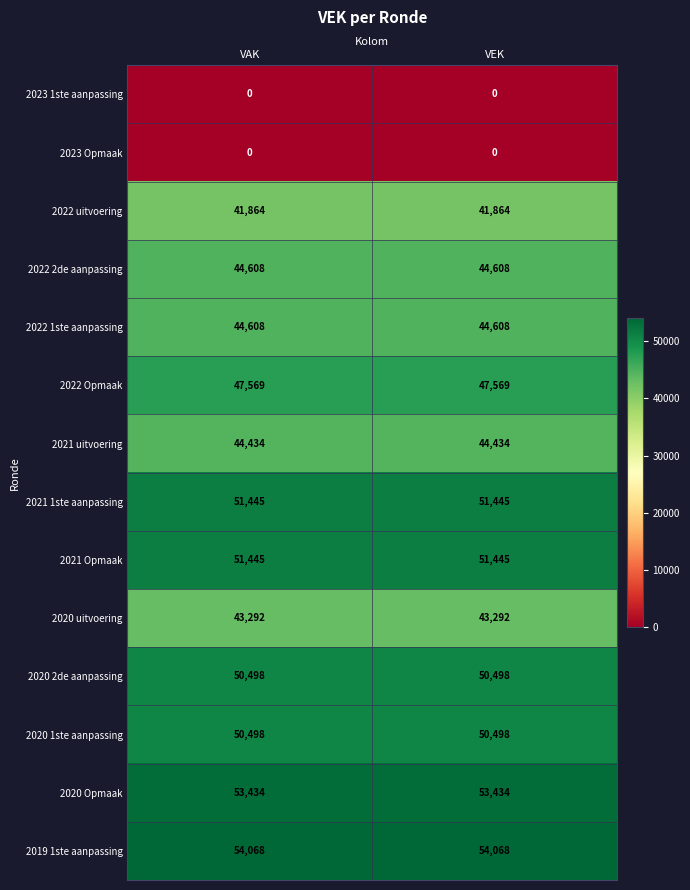

Reading left to right, what are all the values shown in this chart?

2023 1ste aanpassing: 0	0
2023 Opmaak: 0	0
2022 uitvoering: 41864	41864
2022 2de aanpassing: 44608	44608
2022 1ste aanpassing: 44608	44608
2022 Opmaak: 47569	47569
2021 uitvoering: 44434	44434
2021 1ste aanpassing: 51445	51445
2021 Opmaak: 51445	51445
2020 uitvoering: 43292	43292
2020 2de aanpassing: 50498	50498
2020 1ste aanpassing: 50498	50498
2020 Opmaak: 53434	53434
2019 1ste aanpassing: 54068	54068